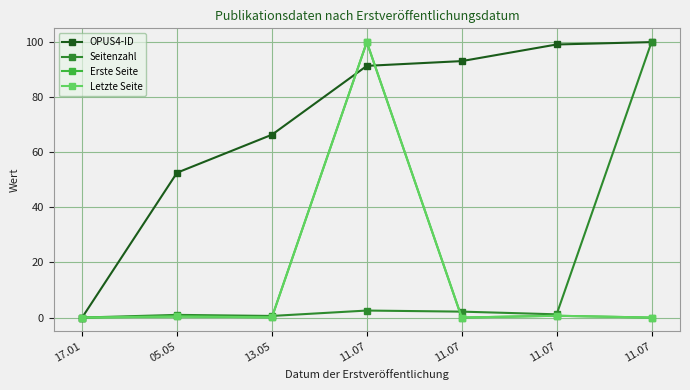

What are all the series names shown in the legend?

OPUS4-ID, Seitenzahl, Erste Seite, Letzte Seite